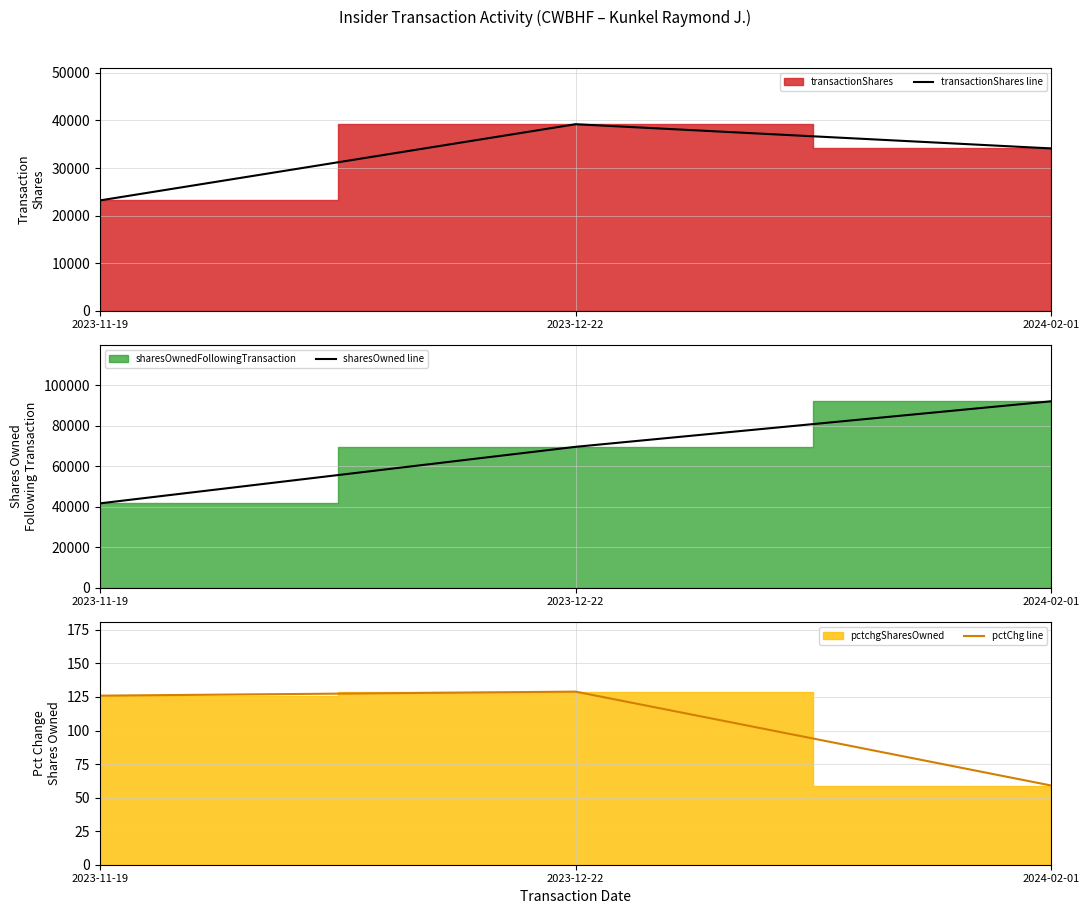

Which series has the largest range (max minus min)?

sharesOwned line